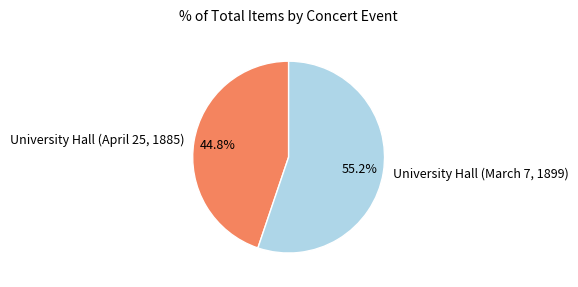

To the nearest percent, what is the difference between the largest and smallest slice percentages?

10%